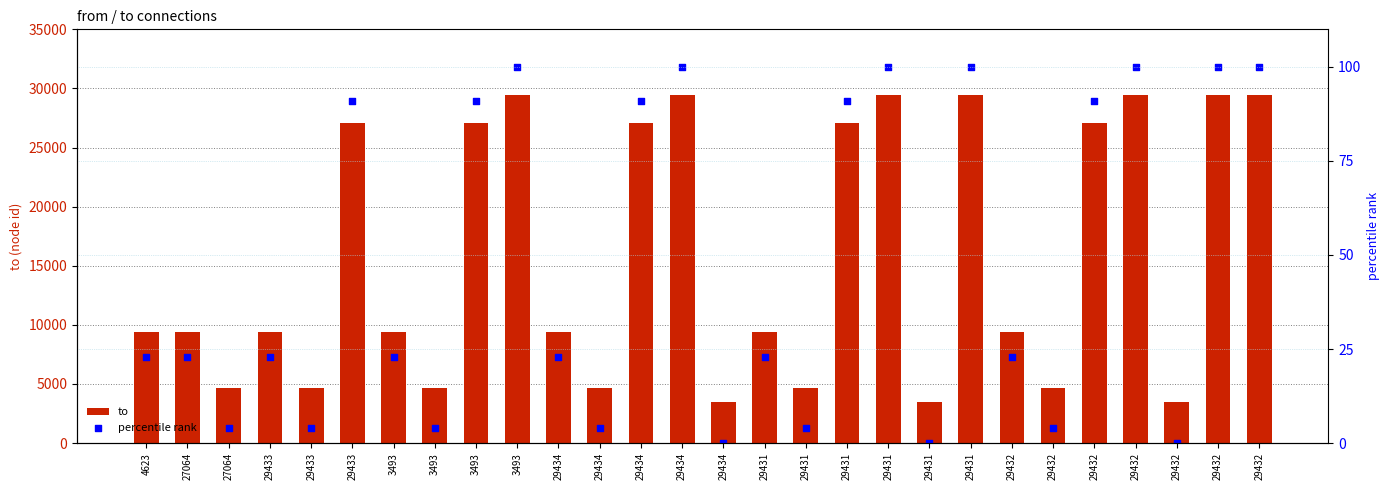

What are all the series names shown in the legend?

to, percentile rank